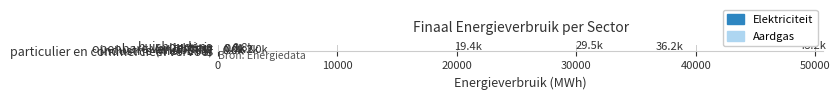

Which series has the largest total across all categories?

Aardgas